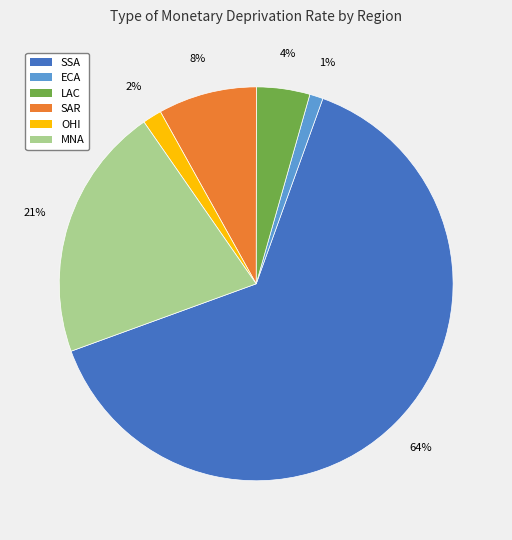

Do SAR and OHI together represent more than half of the pie?

No